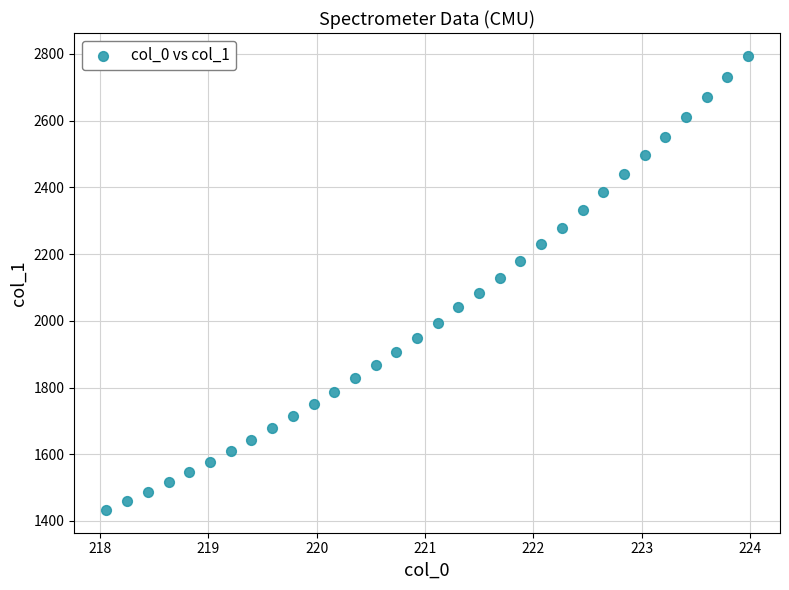

What is the range of Y values (max minus min)?

1361.7